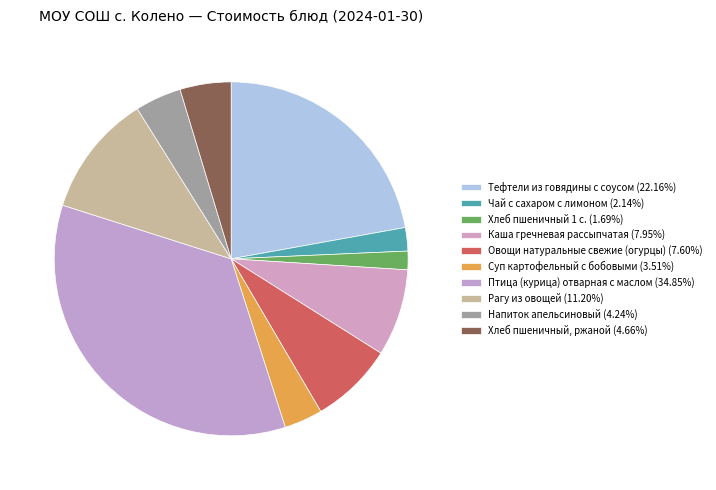

Which category has the biggest portion of the pie?

Птица (курица) отварная с маслом